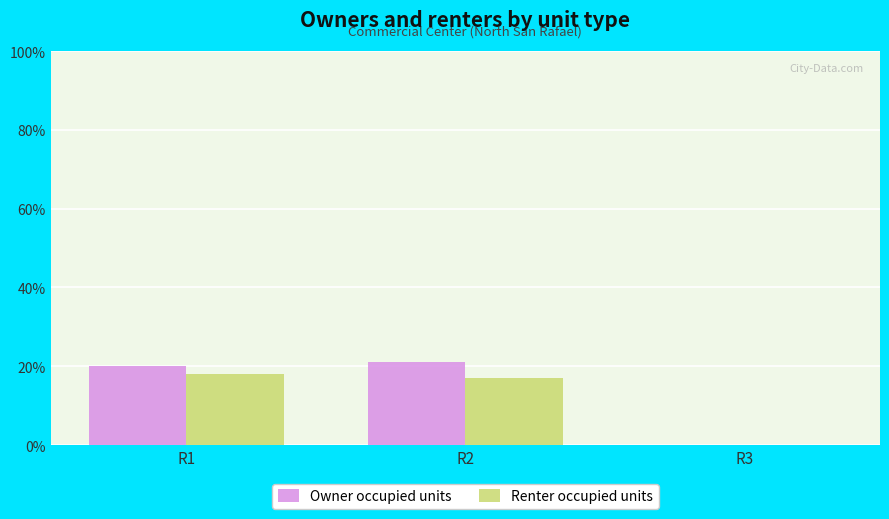

Is it true that Owner occupied units equals -9 at R3?

False